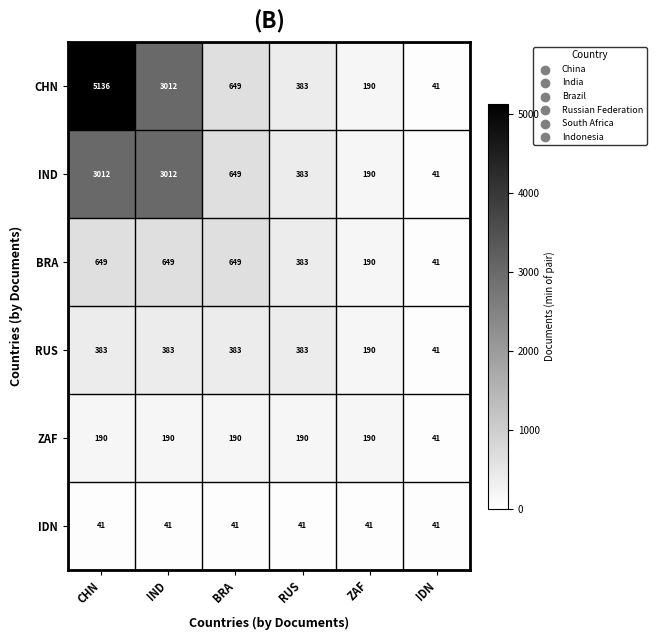

What is the total value across all series at IDN?

246